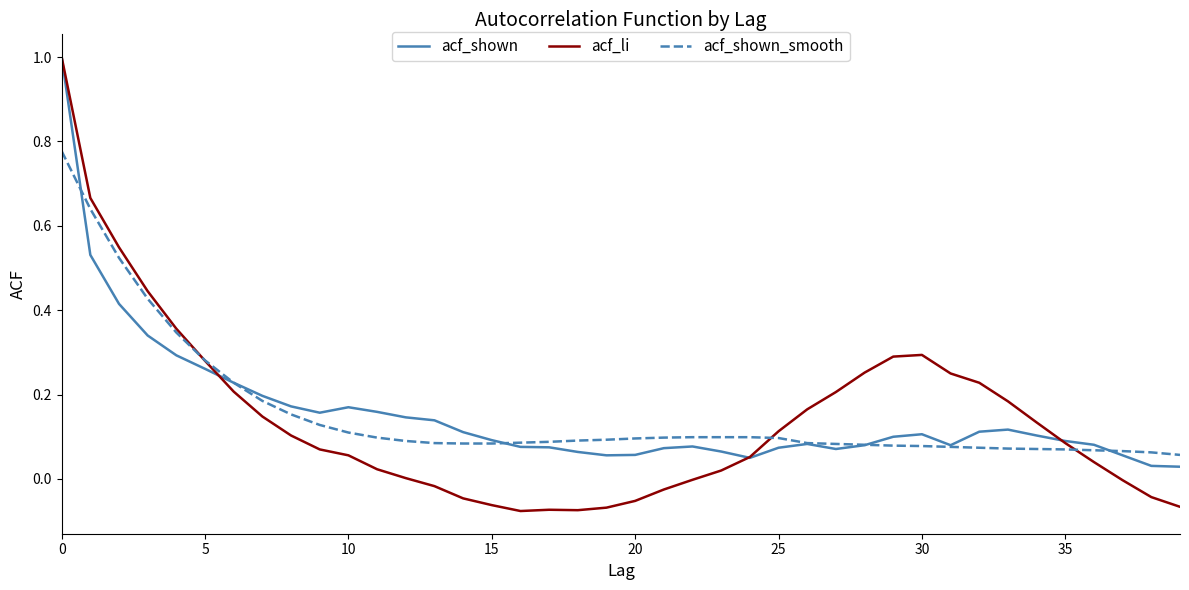

Which series has the largest range (max minus min)?

acf_li